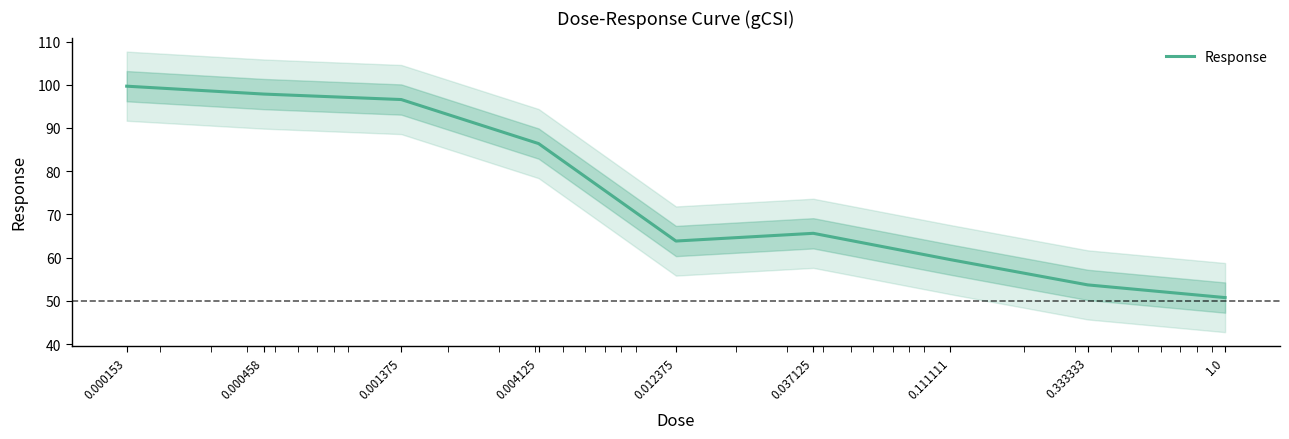

What is the average value?

74.9